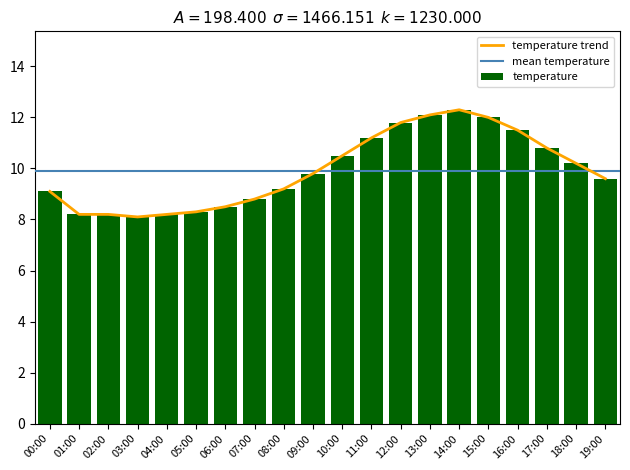

At which category does the chart reach its peak across all series?

14:00